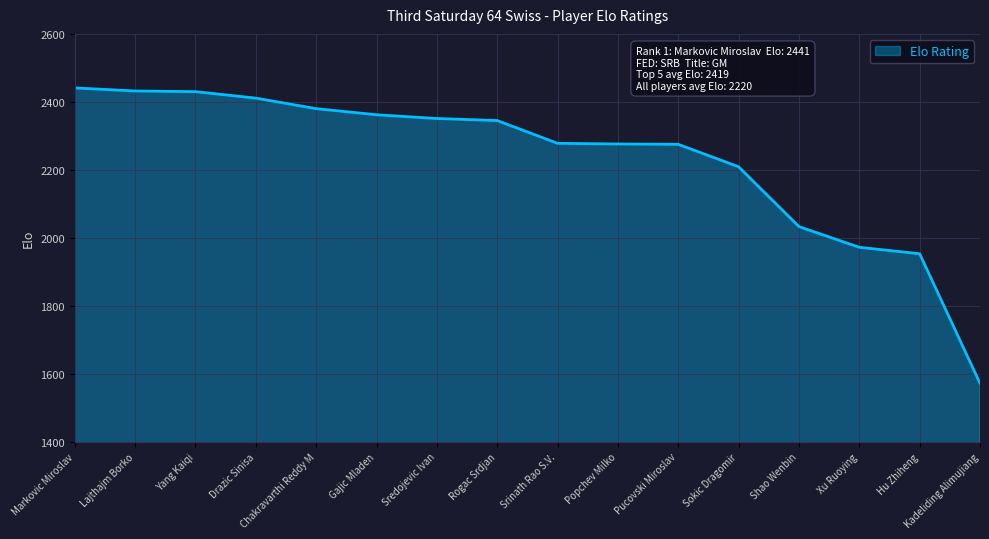

What is the difference between the maximum and minimum values?

869